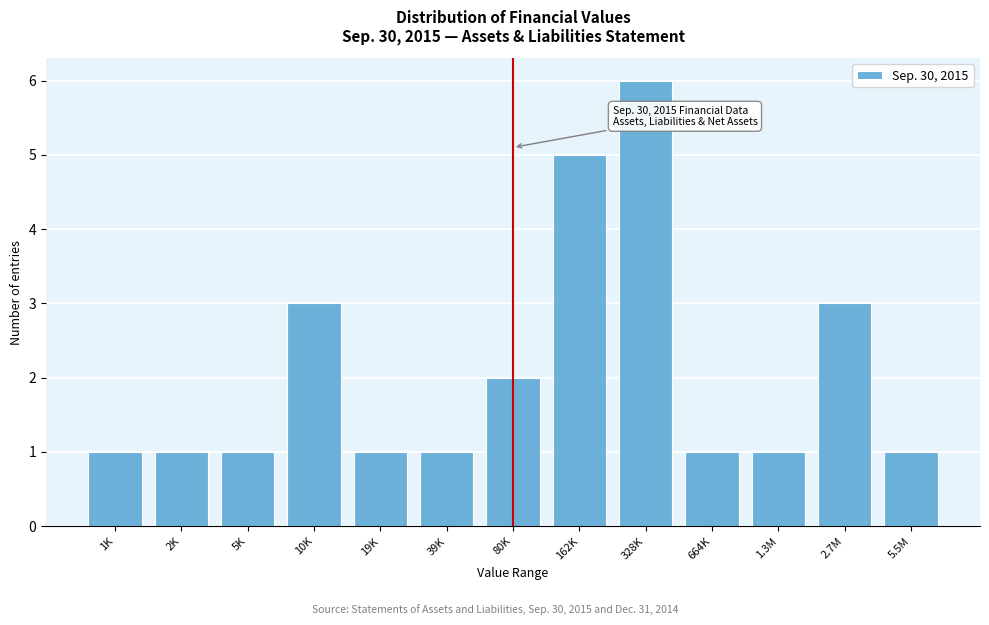

Reading left to right, what are all the values shown in this chart?

1K=1	2K=1	5K=1	10K=3	19K=1	39K=1	80K=2	162K=5	328K=6	664K=1	1.3M=1	2.7M=3	5.5M=1